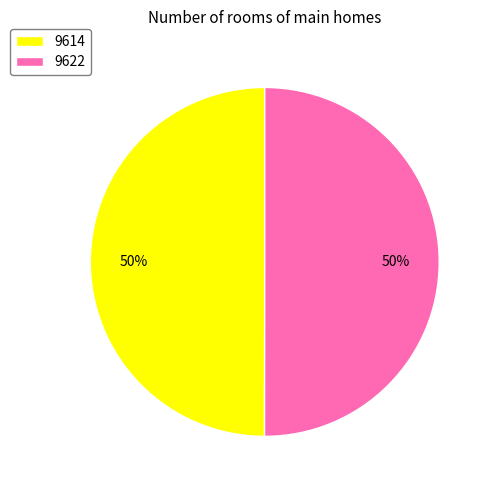

To the nearest percent, what is the average slice percentage?

50%